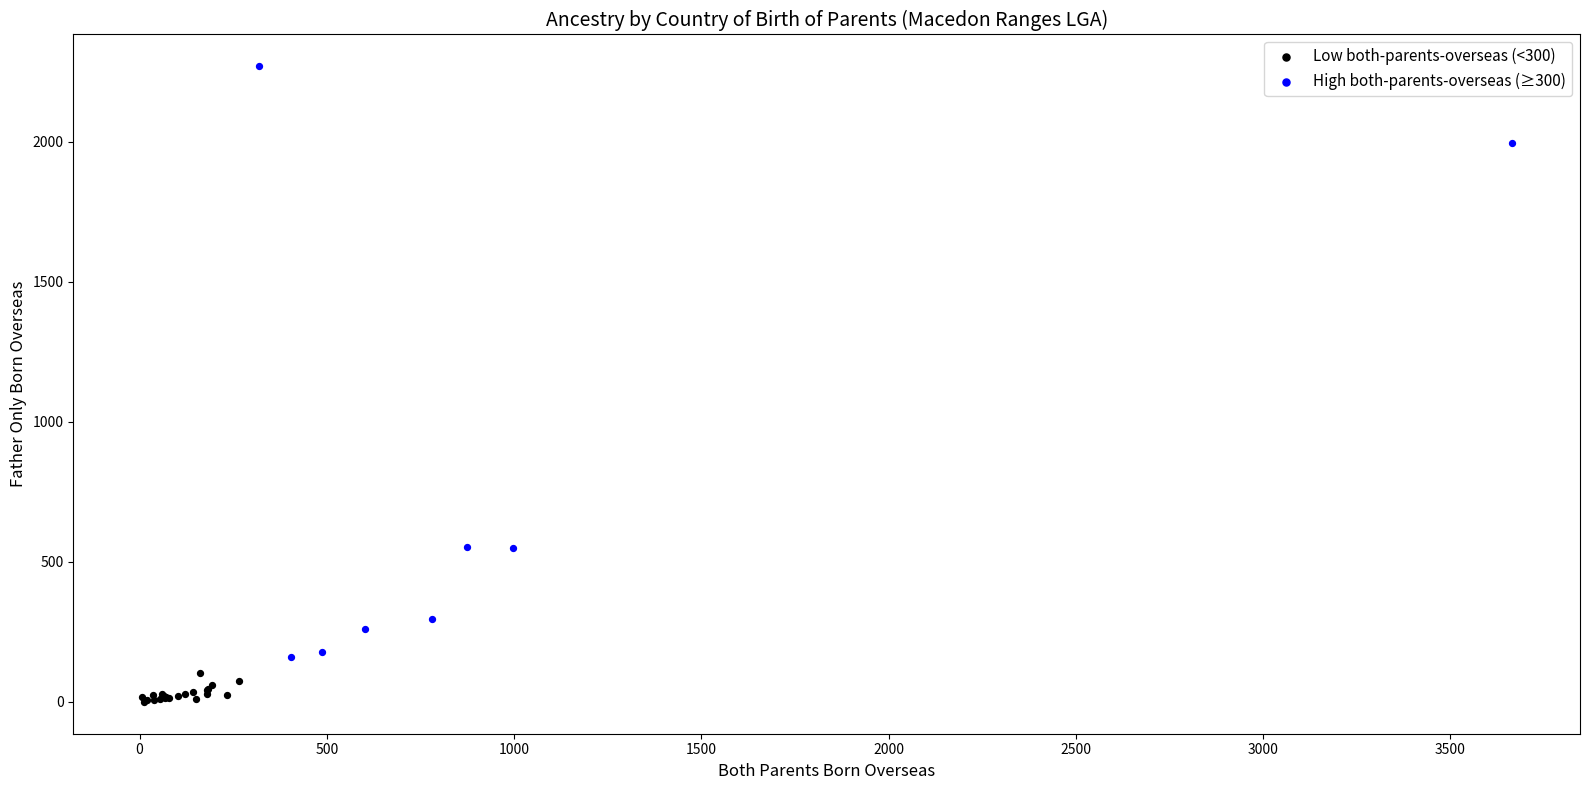

Which series has the largest Y range (max minus min)?

High both-parents-overseas (≥300)